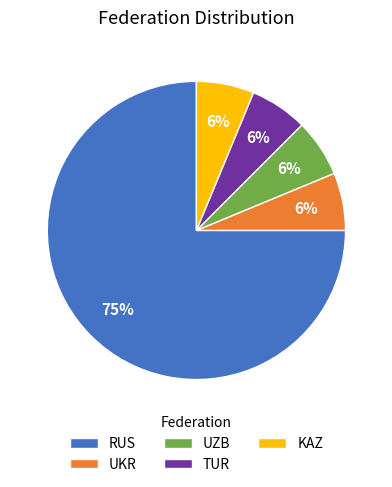

Do UZB and UKR together represent more than half of the pie?

No